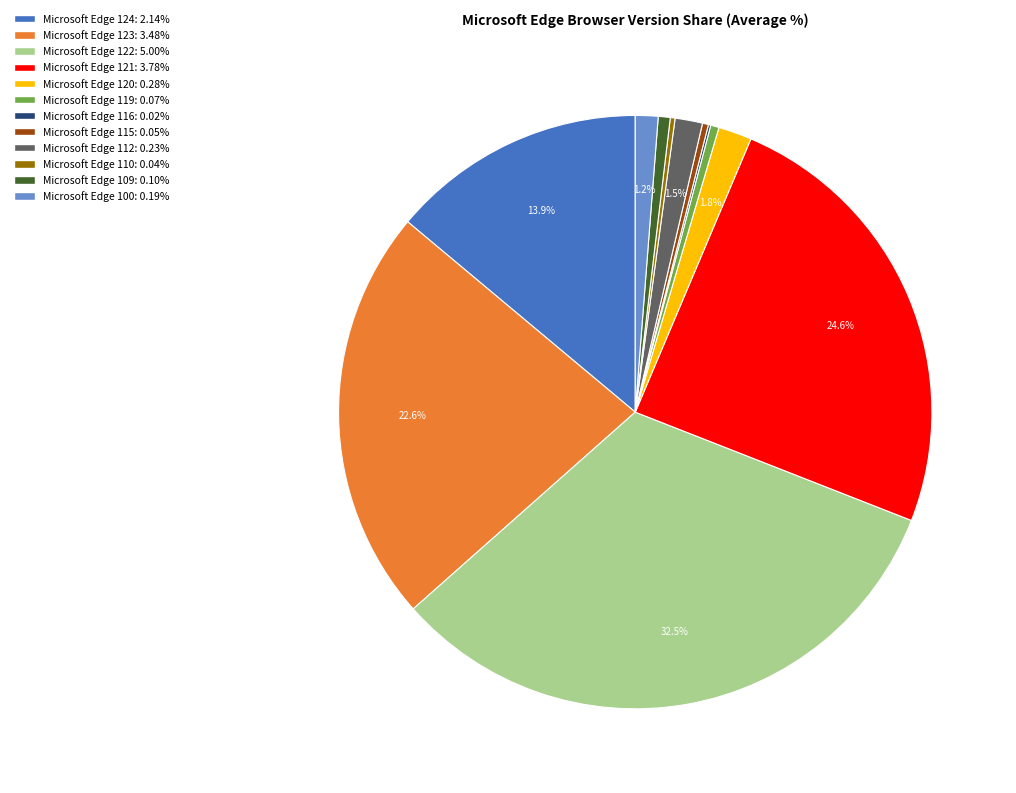

True or false: Microsoft Edge 109 accounts for 11% of the total.

False